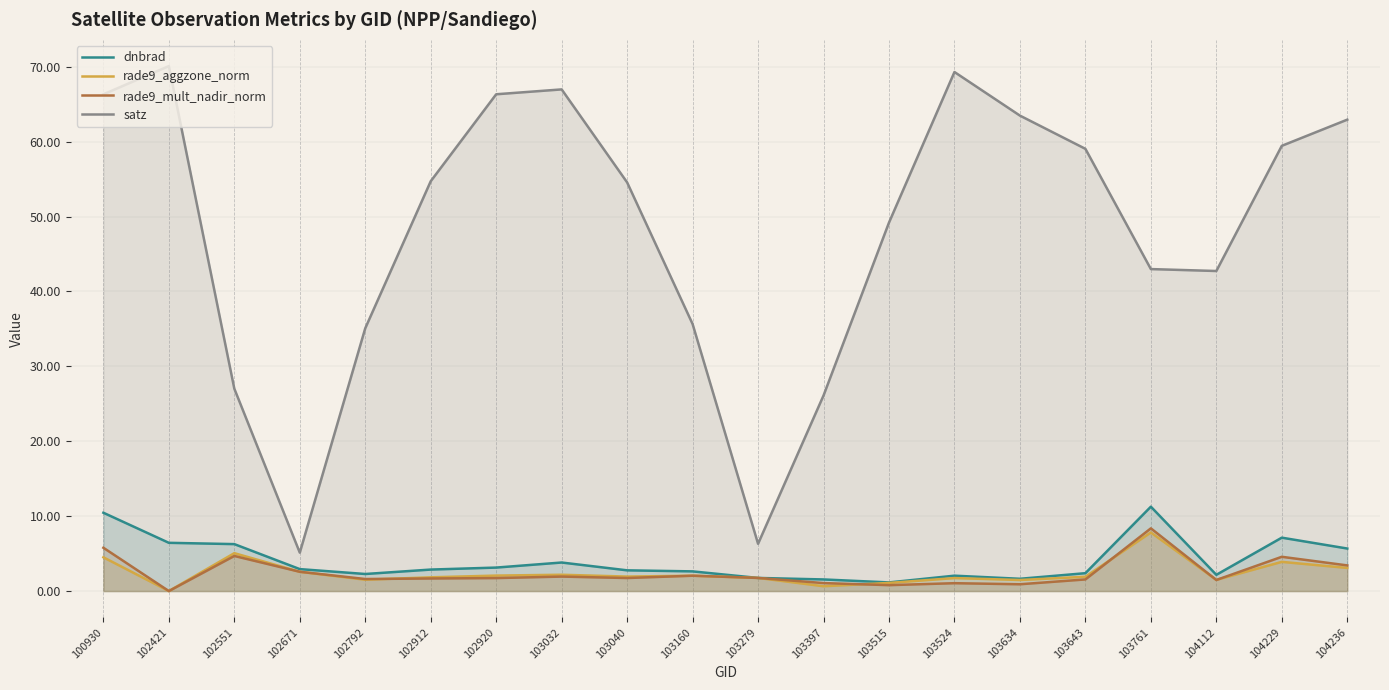

What is the difference between the highest and lowest values at 103279?

4.6